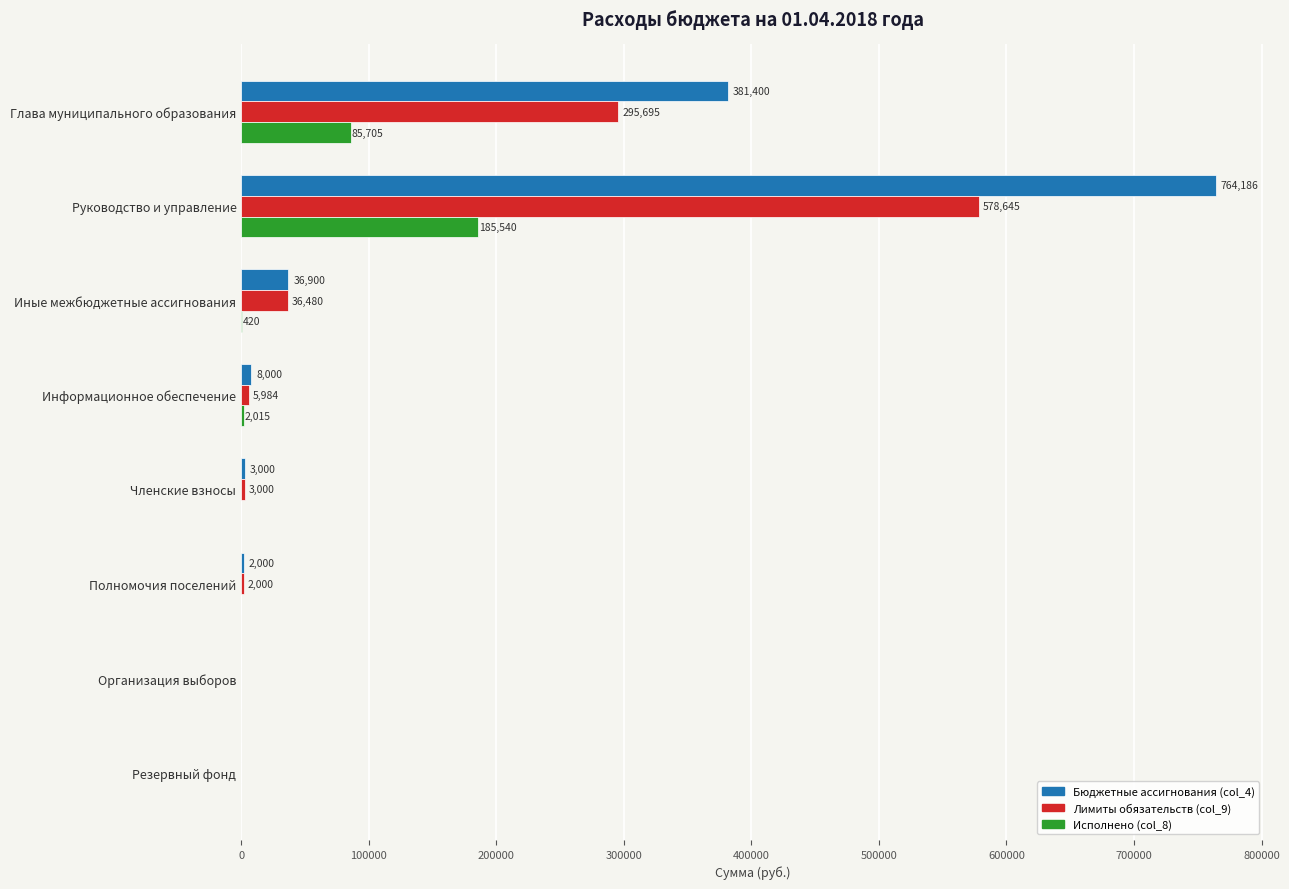

What is the sum of all Бюджетные ассигнования (col_4) values?

1195486.0